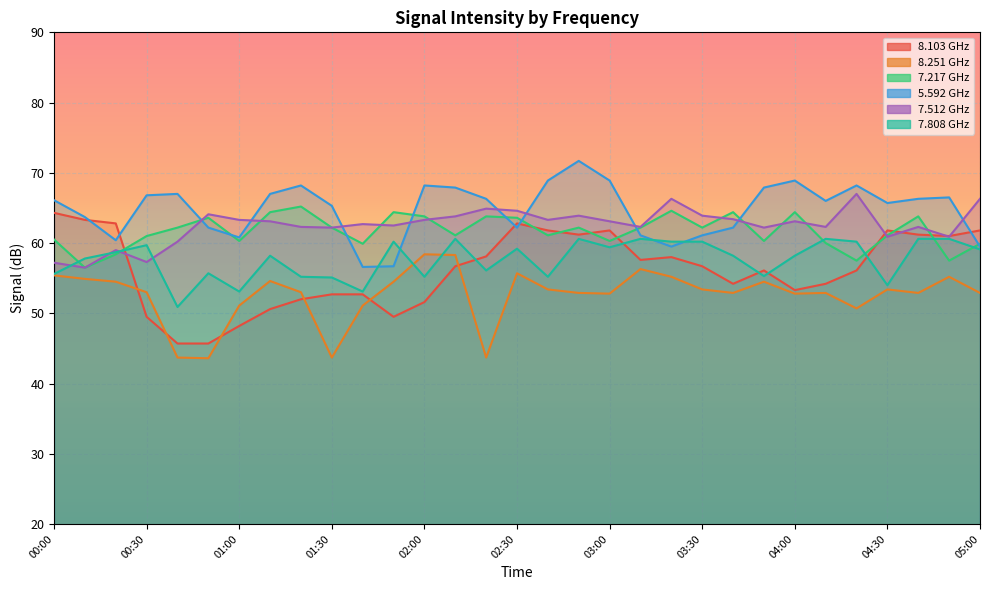

What is the spread (max minus min) of values at 04:00?

16.1